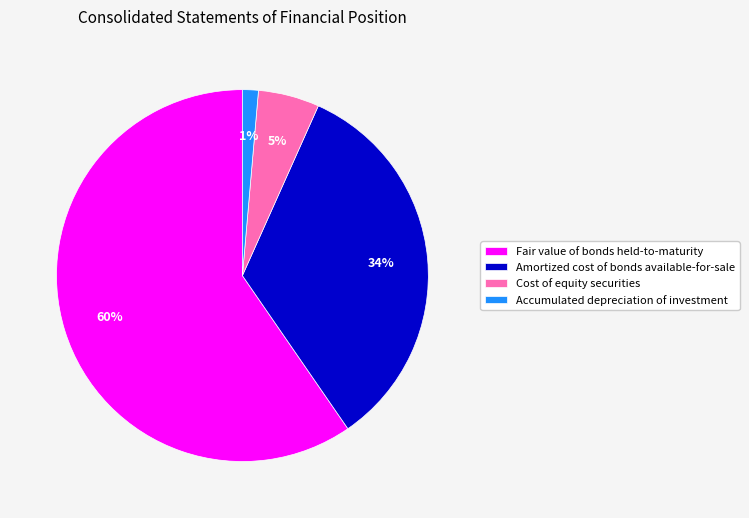

Does Accumulated depreciation of investment account for over 50% of the chart?

No